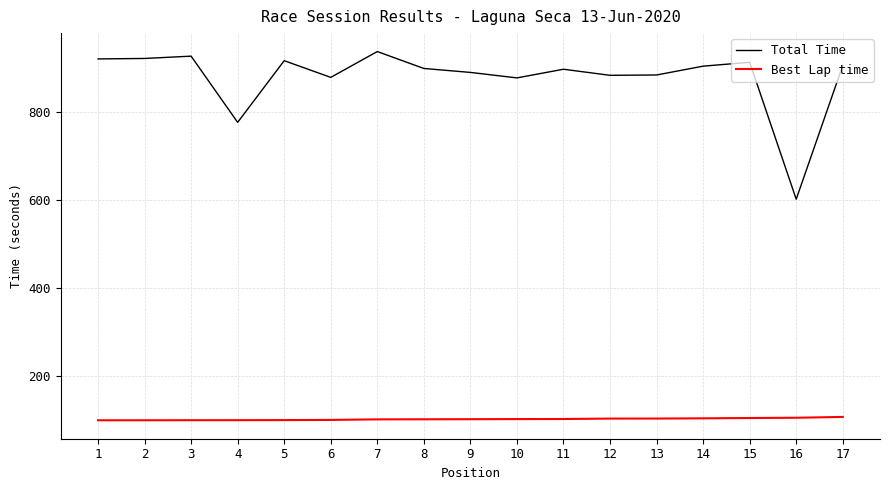

List the series in order of their peak value, highest first.

Total Time, Best Lap time